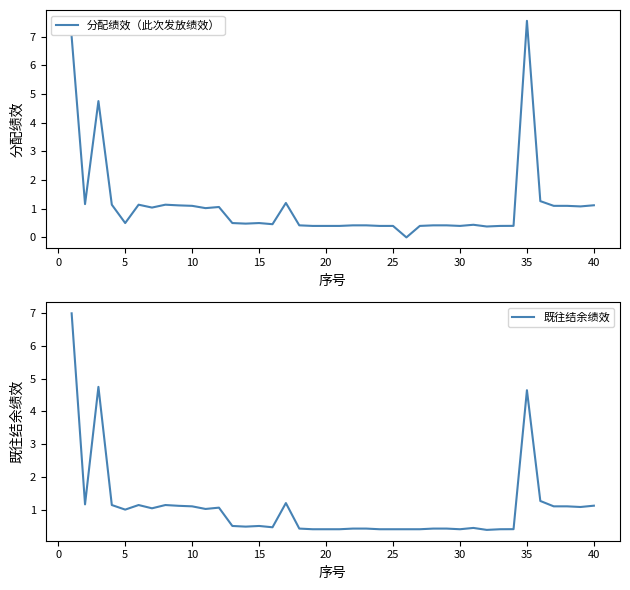

Is this an area chart (filled region under the line)?

No